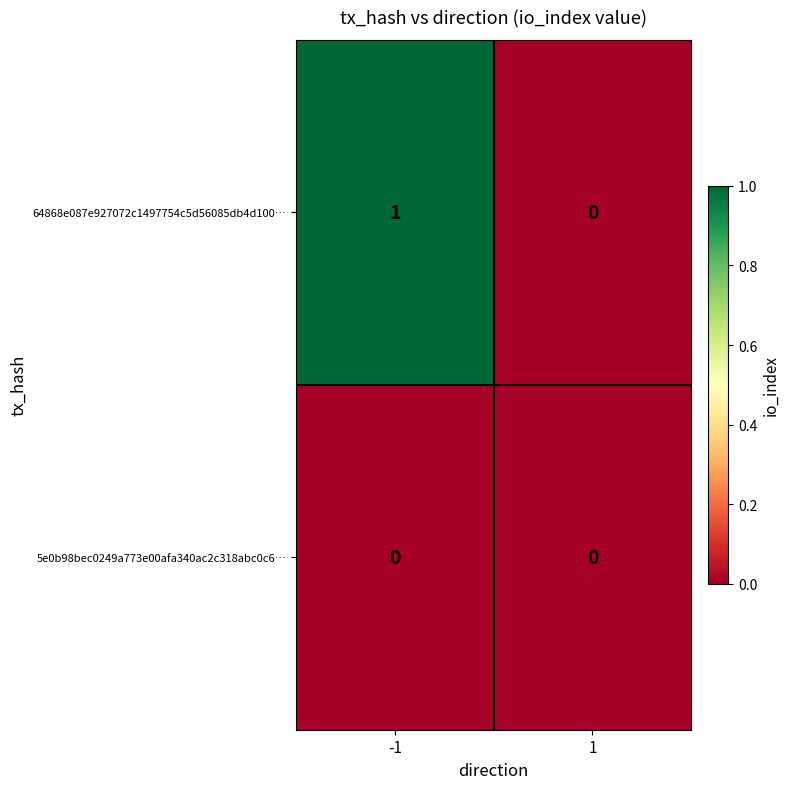

Is it true that 5e0b98bec0249a773e00afa340ac2c318abc0c6… equals 0 at 1?

True